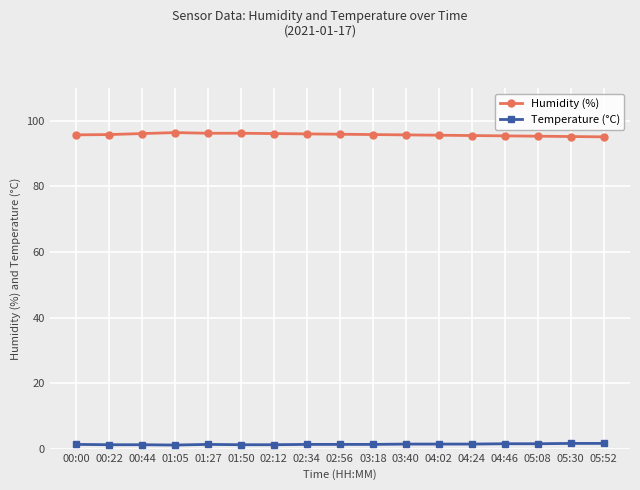

Is the value of Temperature (°C) at 01:50 greater than the value of Humidity (%) at 03:18?

No